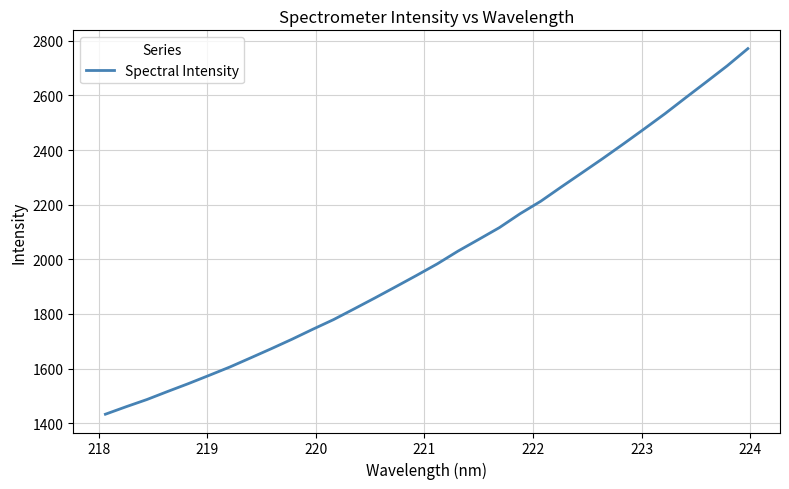

What is the minimum value shown in the chart?

1432.7